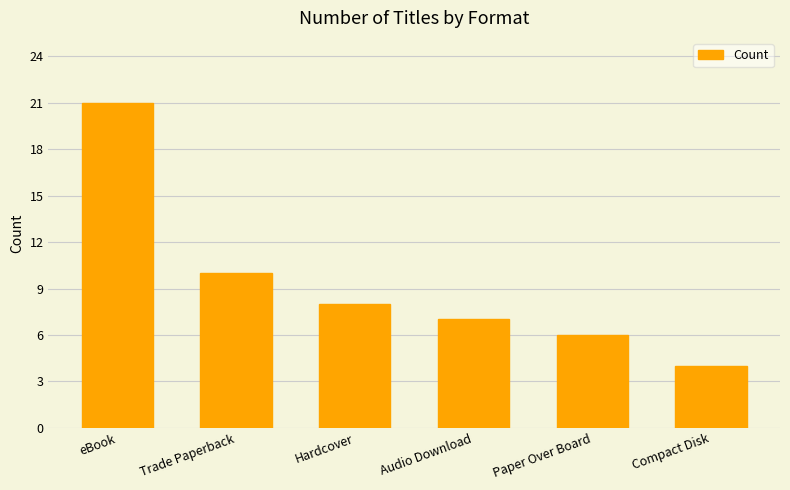

List the labels in order of value, smallest first.

Compact Disk, Paper Over Board, Audio Download, Hardcover, Trade Paperback, eBook